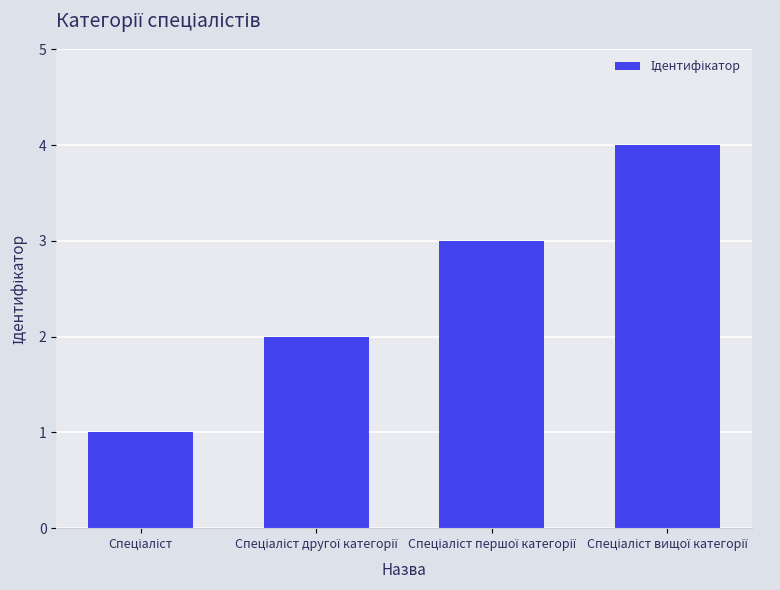

What is the difference between the maximum and minimum values?

3